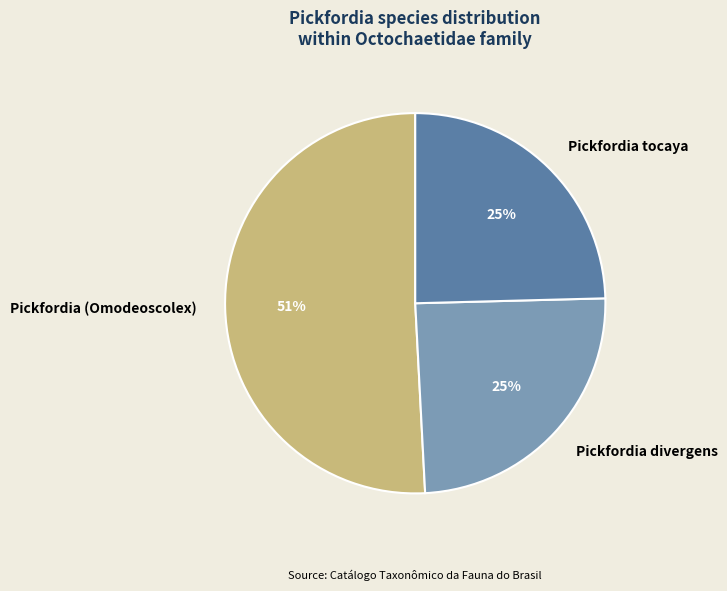

Which slice is the largest?

Pickfordia (Omodeoscolex)